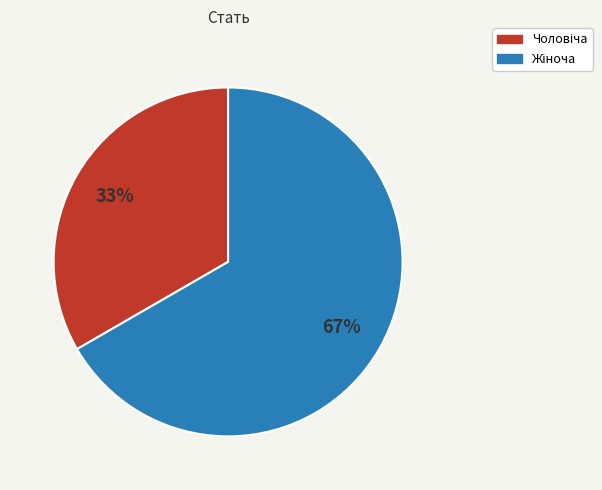

To the nearest percent, what is the average slice percentage?

50%